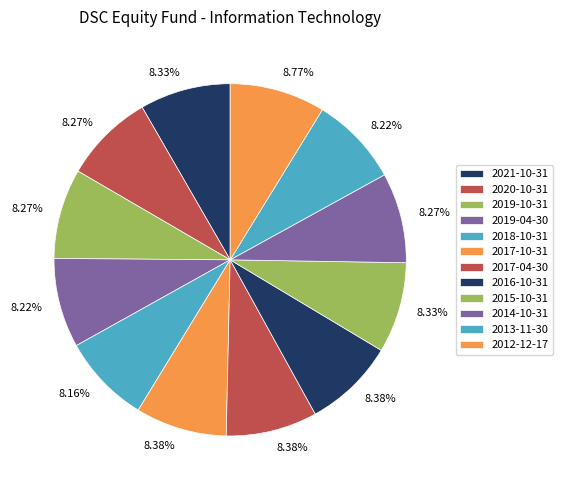

To the nearest percent, what portion does 2020-10-31 represent?

8%